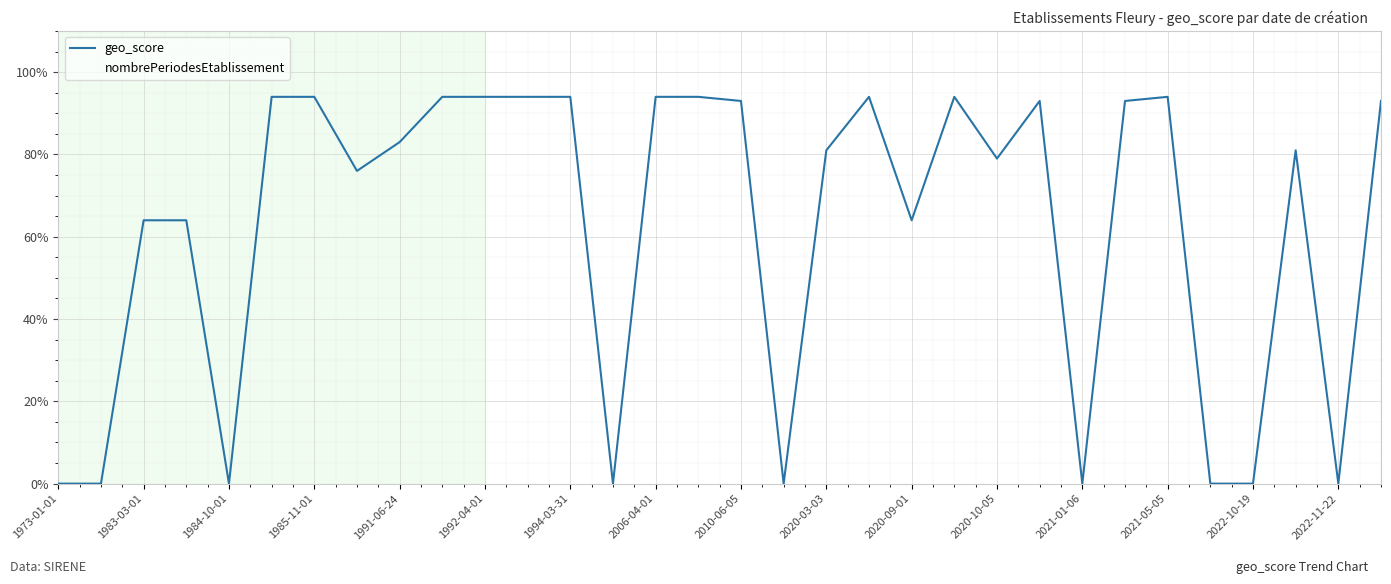

How many interior local valleys does the nombrePeriodesEtablissement series have?

3